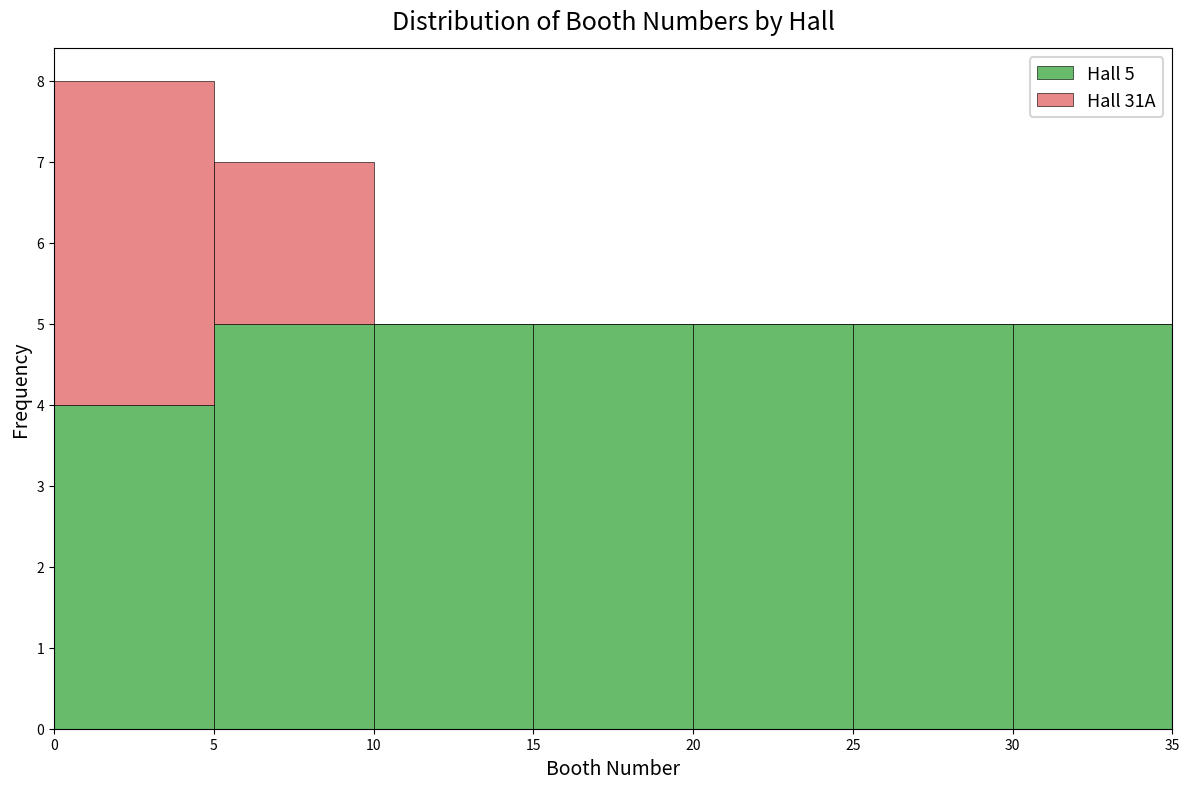

Which range on the x-axis has the tallest stacked bar (by total height)?

0 to 5